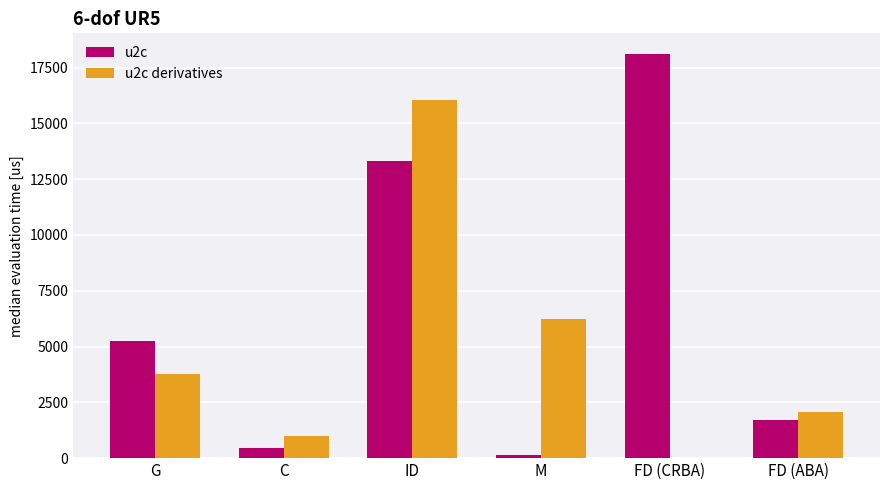

At which category does the chart reach its peak across all series?

FD (CRBA)